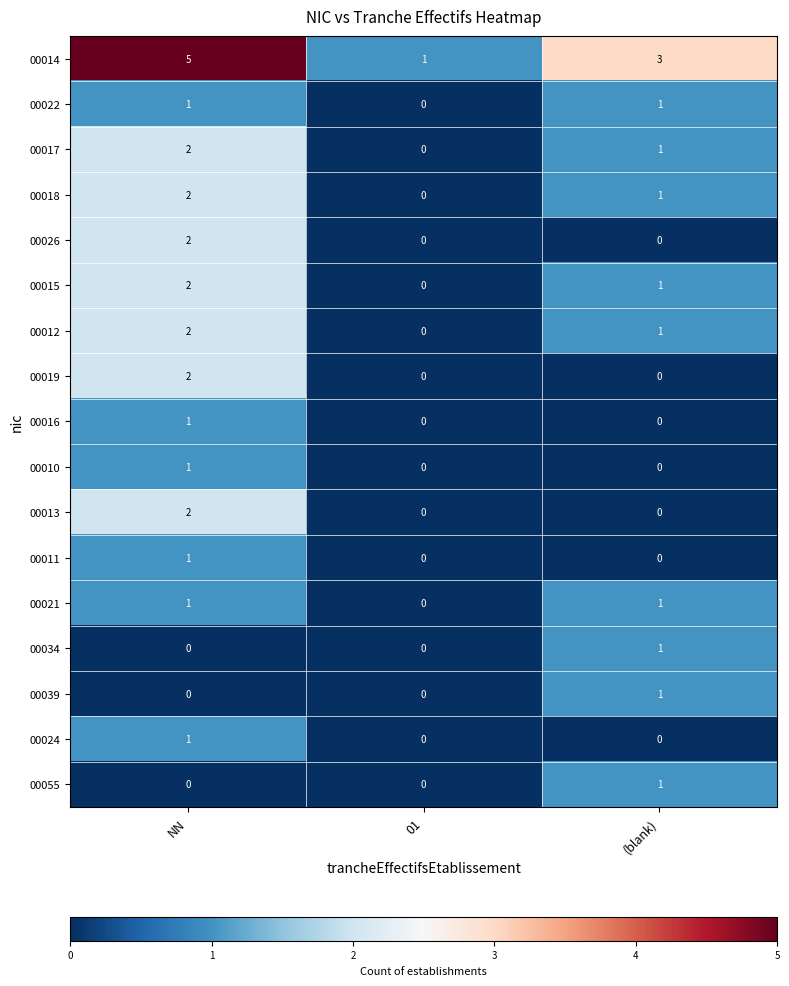

At which category is the sum across all series the highest?

NN